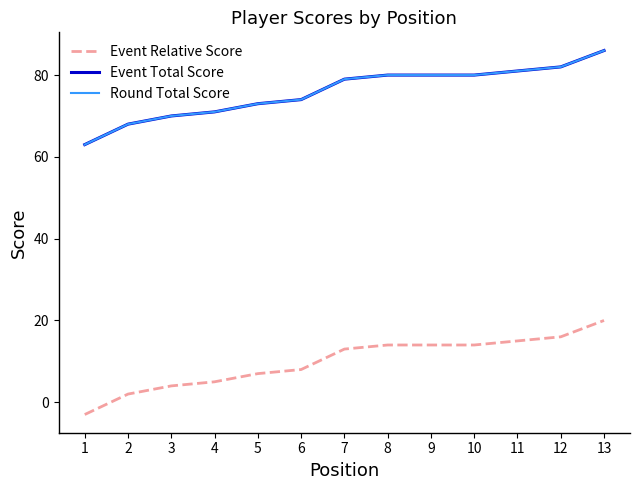

What is the value of the Event Relative Score point at the 8th from the left?

14